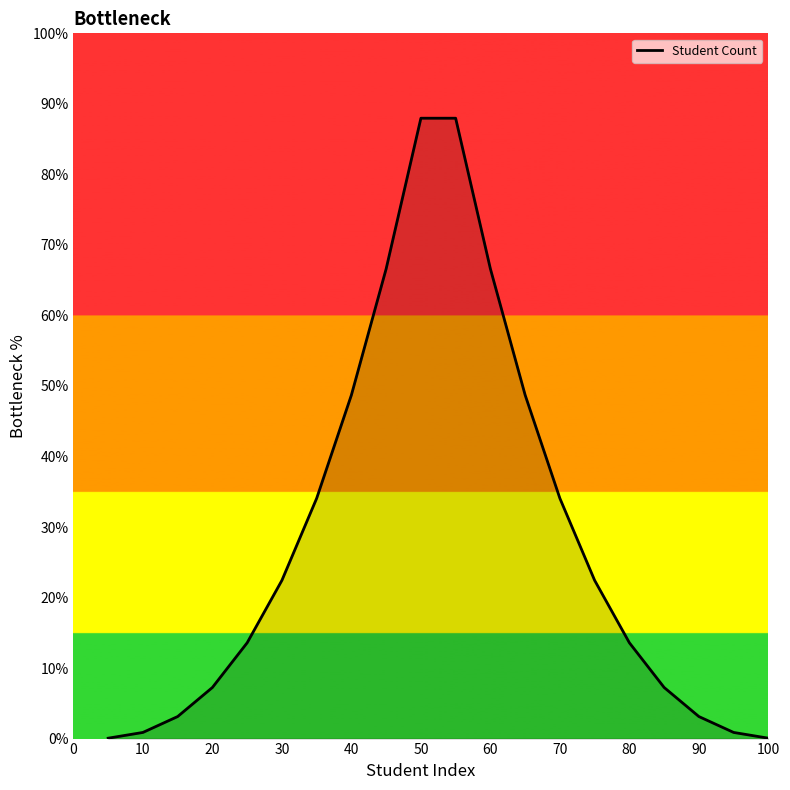

What is the difference between the maximum and minimum values?

87.9